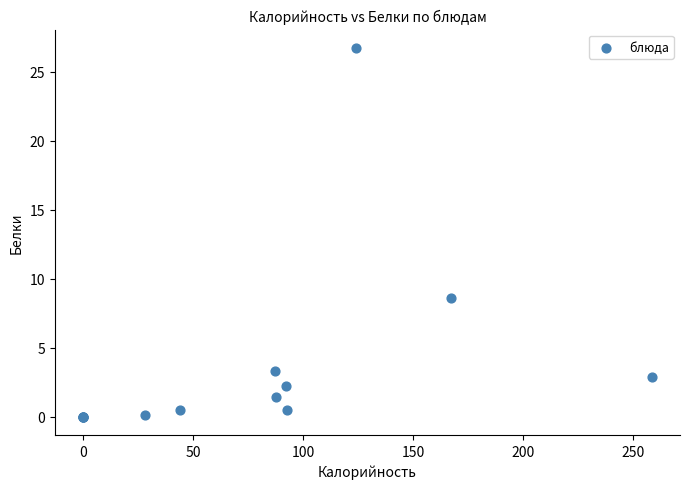

What Y value in the scatter plot is closest to 13?

8.6